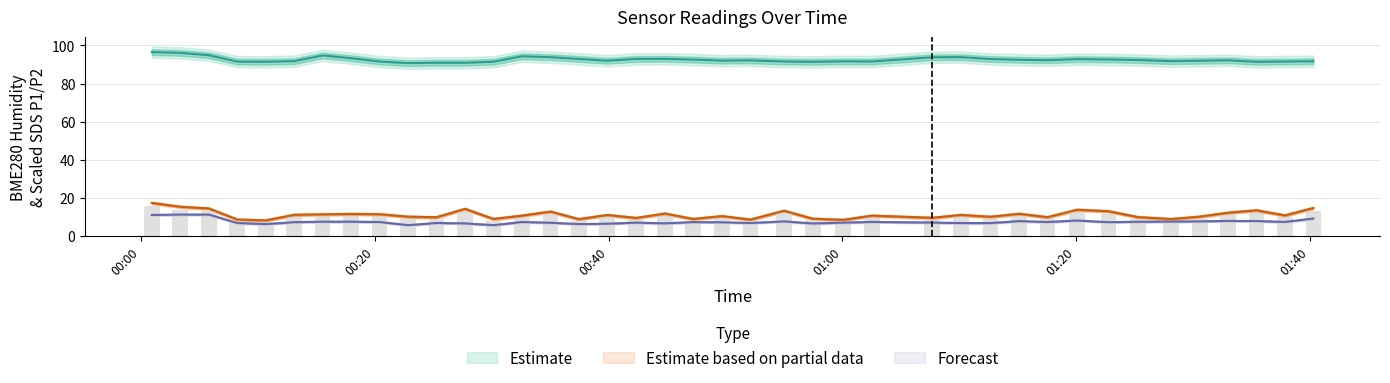

What is the label of the 24th bar from the right?

2022/05/30 00:39:53